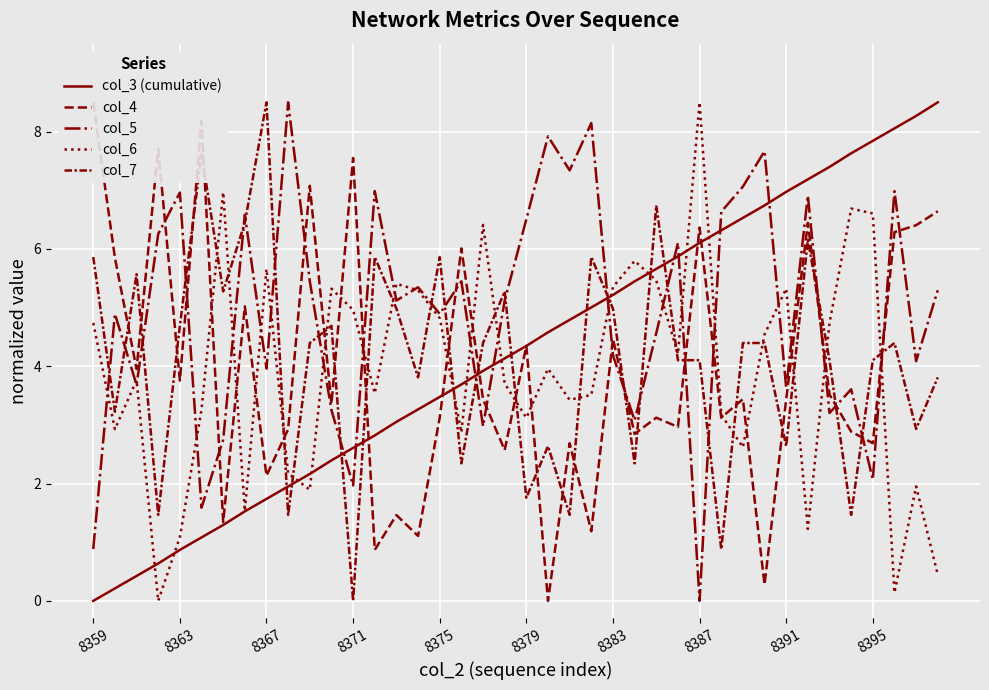

How many lines are shown in the chart?

5